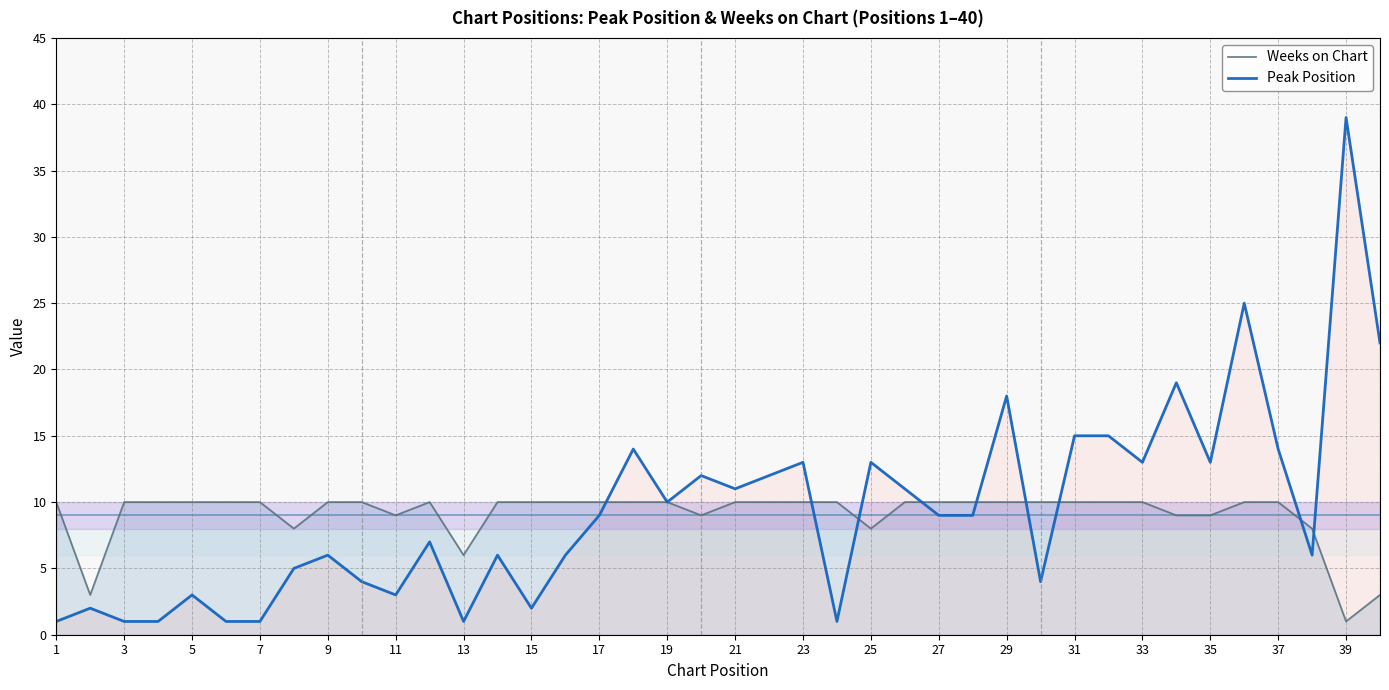

Reading left to right, transcribe all the data shown in this chart.

Weeks on Chart: 10	3	10	10	10	10	10	8	10	10	9	10	6	10	10	10	10	10	10	9	10	10	10	10	8	10	10	10	10	10	10	10	10	9	9	10	10	8	1	3
Peak Position: 1	2	1	1	3	1	1	5	6	4	3	7	1	6	2	6	9	14	10	12	11	12	13	1	13	11	9	9	18	4	15	15	13	19	13	25	14	6	39	22